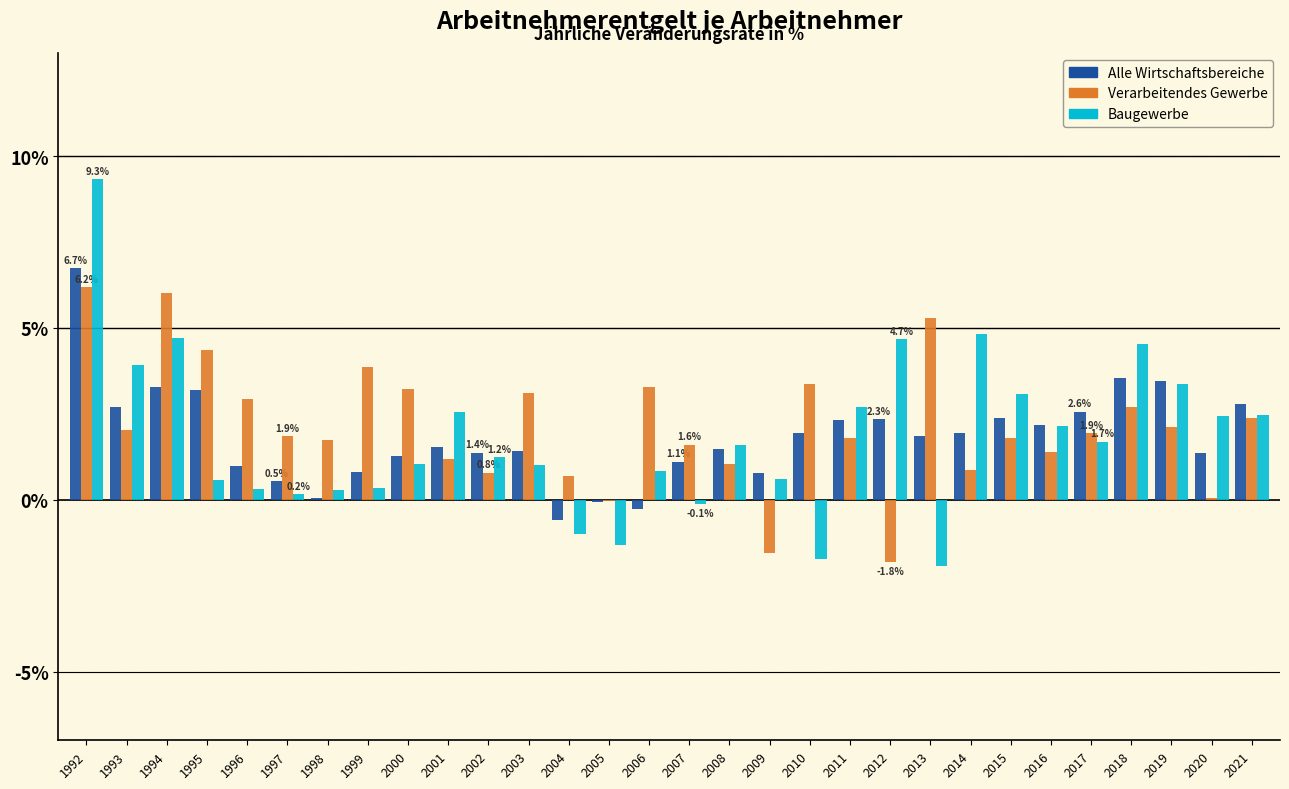

What is the maximum value shown in the chart?

9.3